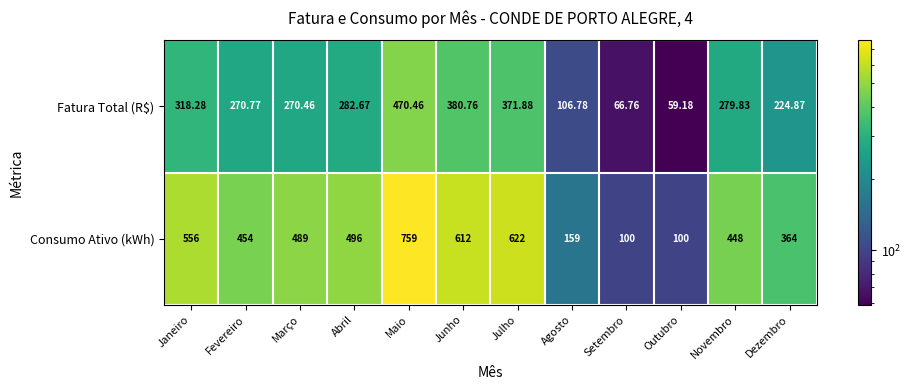

Count the number of categories in the chart.

12